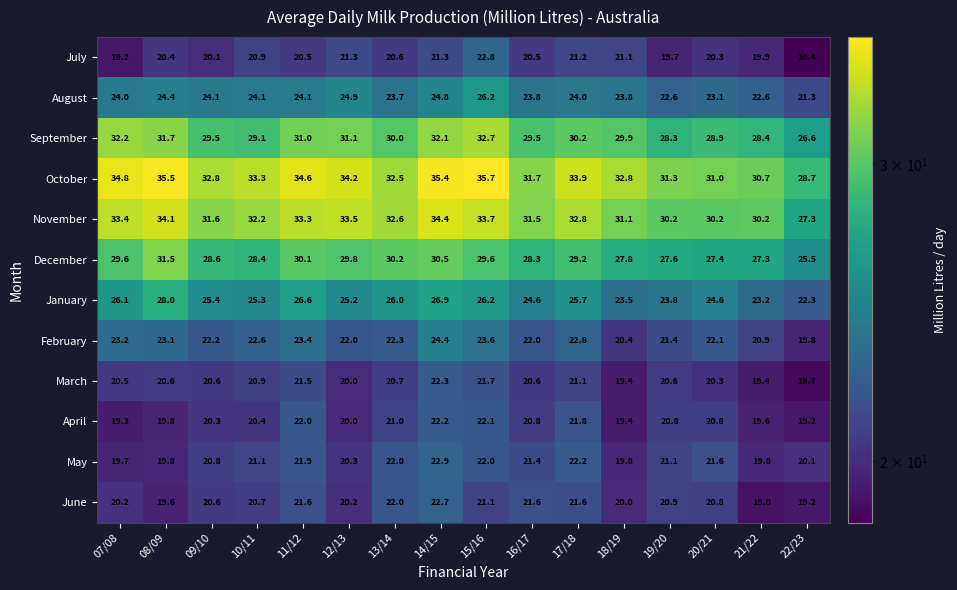

Rank the series by their maximum value, from lowest to highest.

April, March, June, July, May, February, August, January, December, September, November, October